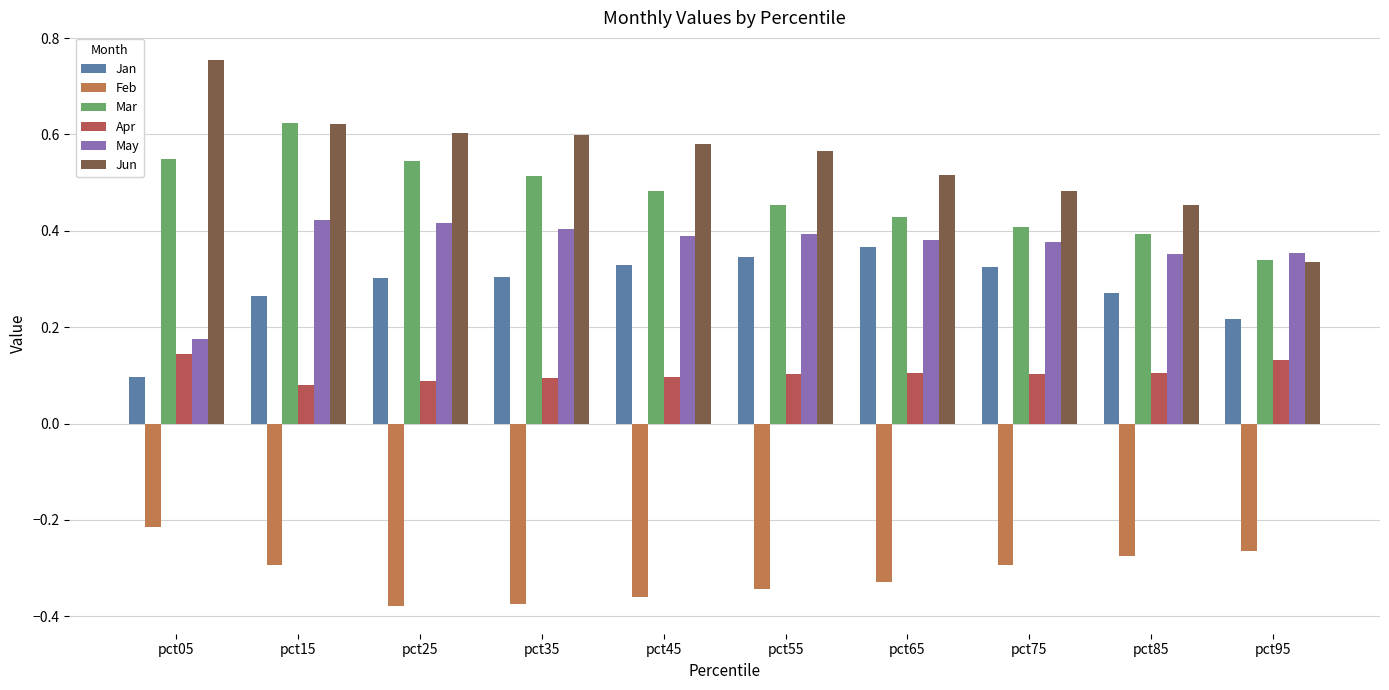

Which has a higher value, pct75 or pct35?

pct75